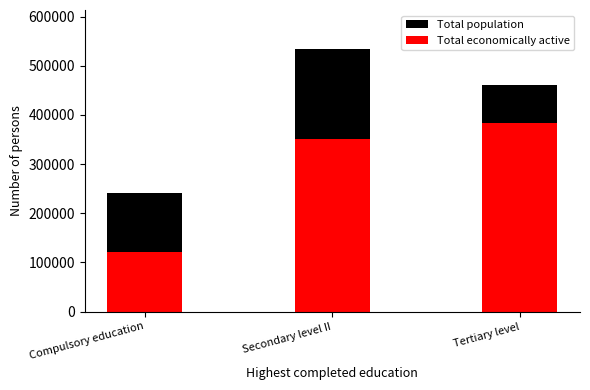

Which has a higher value, Tertiary level or Compulsory education?

Tertiary level